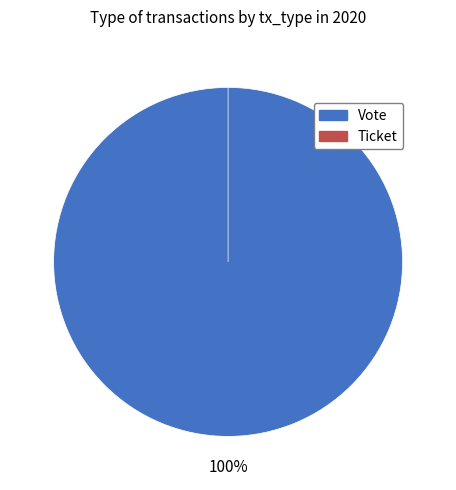

To the nearest percent, what is the average slice percentage?

50%